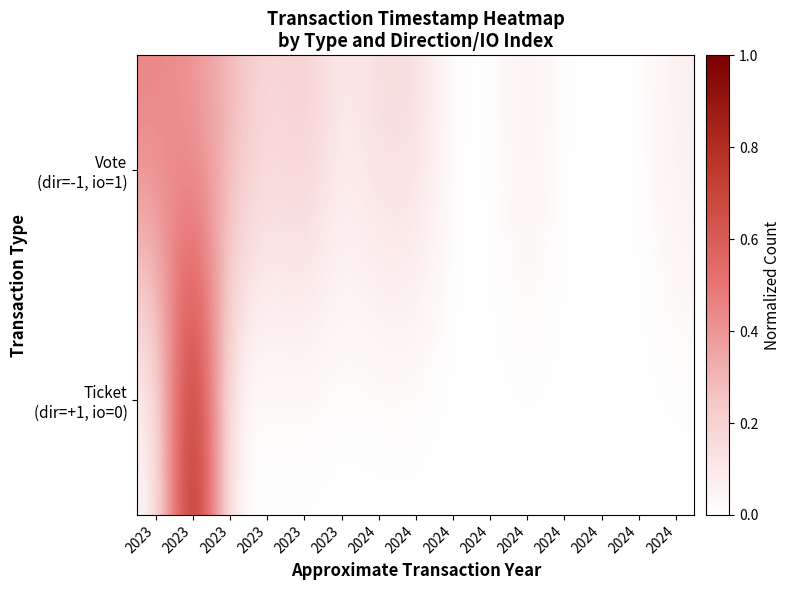

How many distinct data groups are displayed?

2